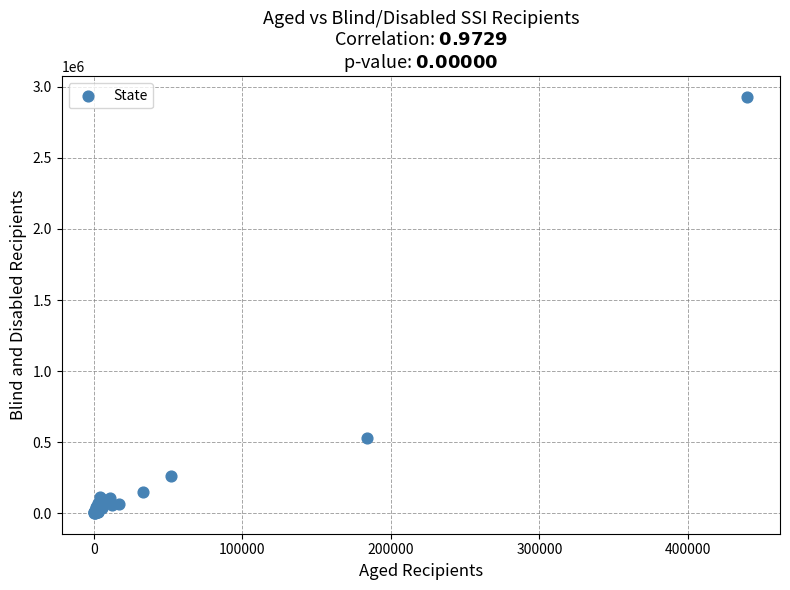

What Y value in the scatter plot is closest to 1464868?

529944